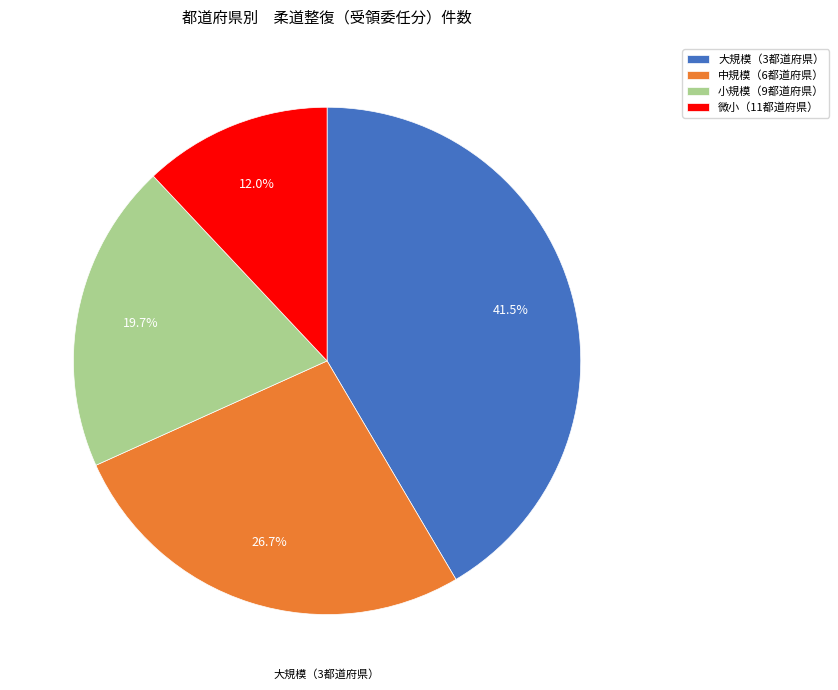

How many segments does this pie chart have?

4